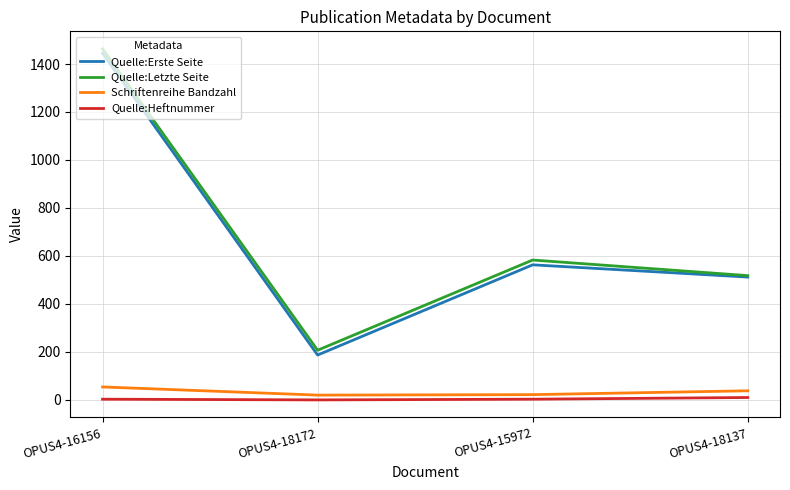

What is the sum of the Quelle:Heftnummer values at OPUS4-18172 and OPUS4-15972?

3